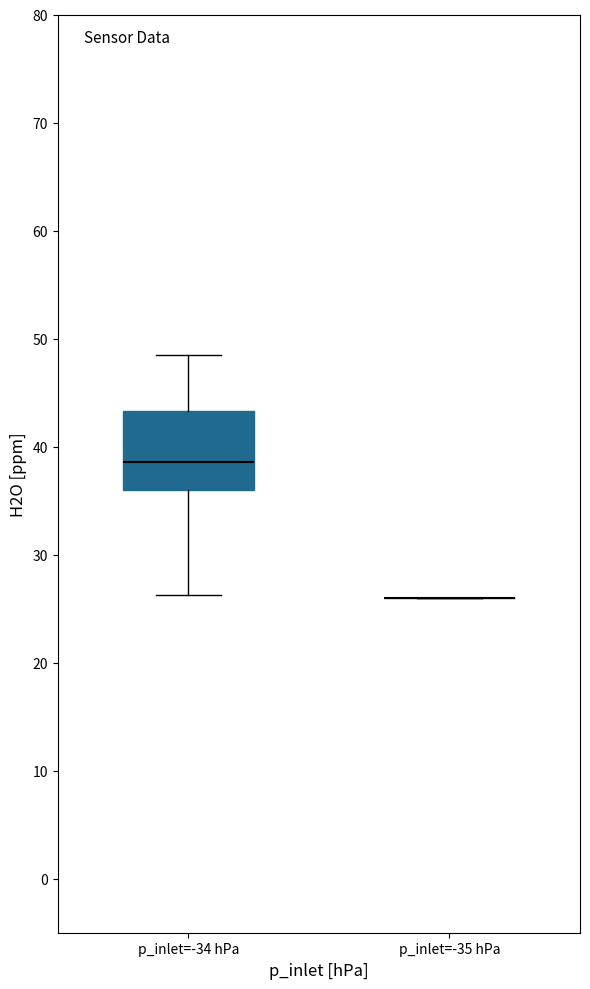

Comparing the boxes themselves (not the whiskers), which one is the tallest?

p_inlet=-34 hPa